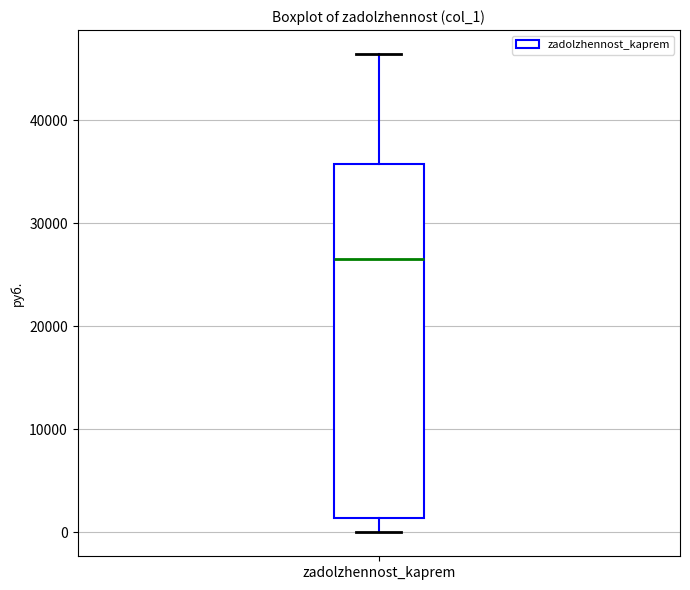

Where does the upper whisker of the box for zadolzhennost_kaprem end on the y-axis? The values are not printed on the chart, so give them approximately, as read against the axis.

46000